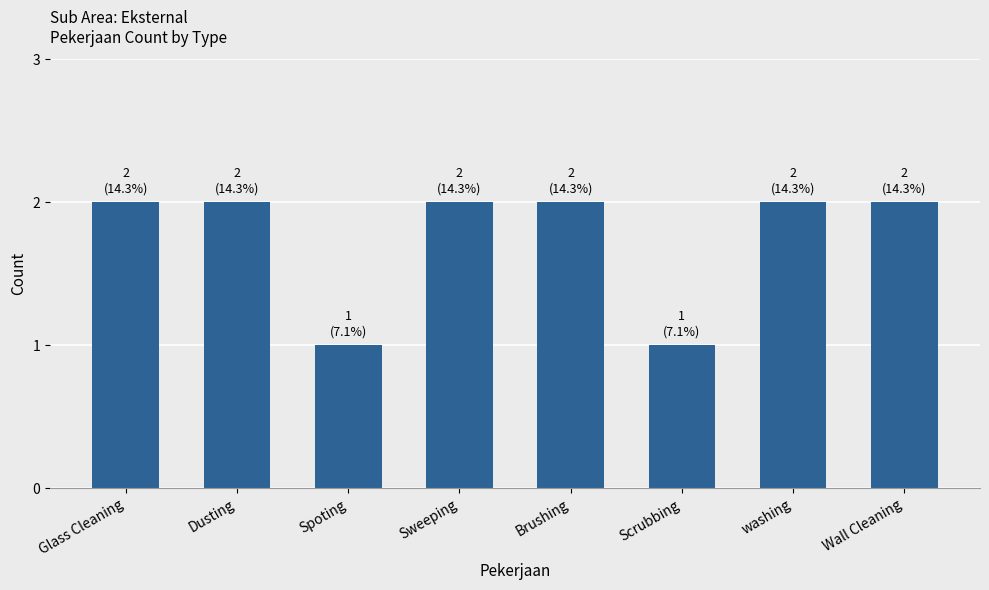

The chart shows a value of 3 at washing. True or false?

False